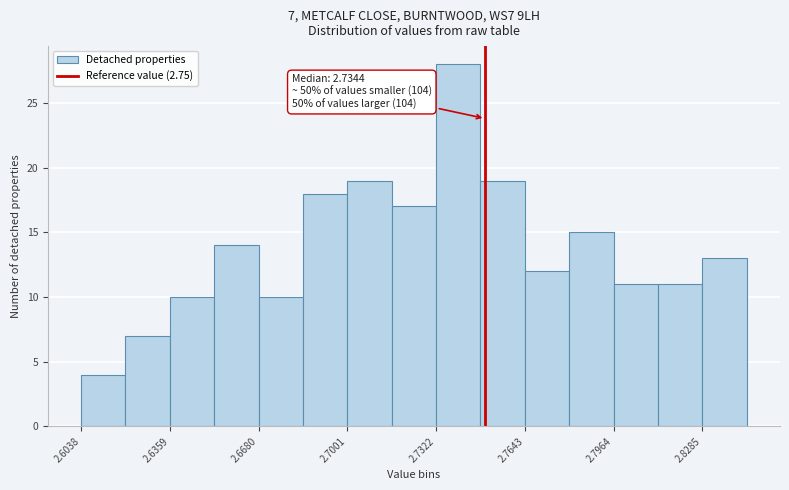

Around what value on the x-axis is the tallest bar? Give the approximate position of its centre, as read against the axis.

2.740